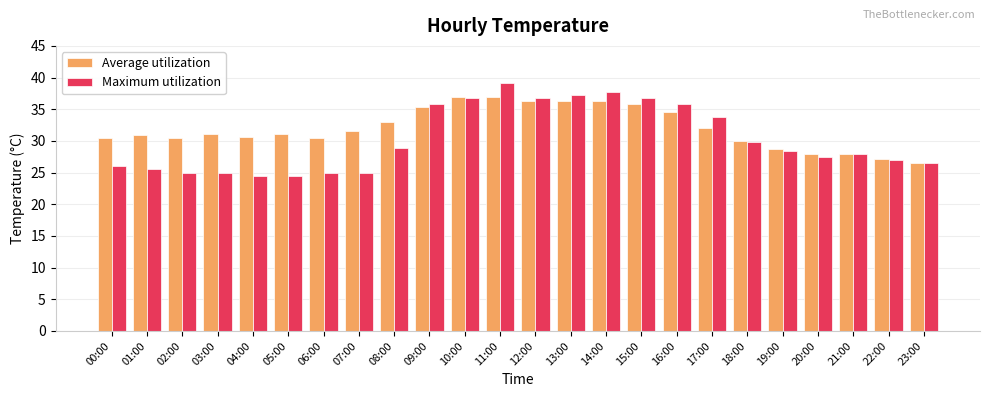

What are all the series names shown in the legend?

Average utilization, Maximum utilization